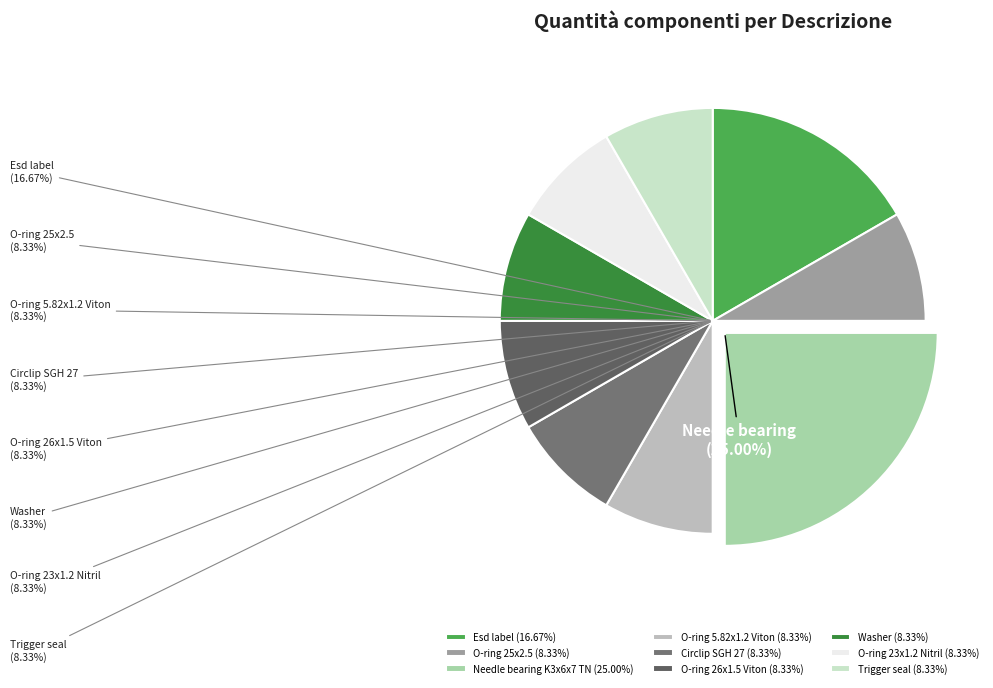

To the nearest percent, what is the combined percentage of Esd label and O-ring 5.82x1.2 Viton?

25%